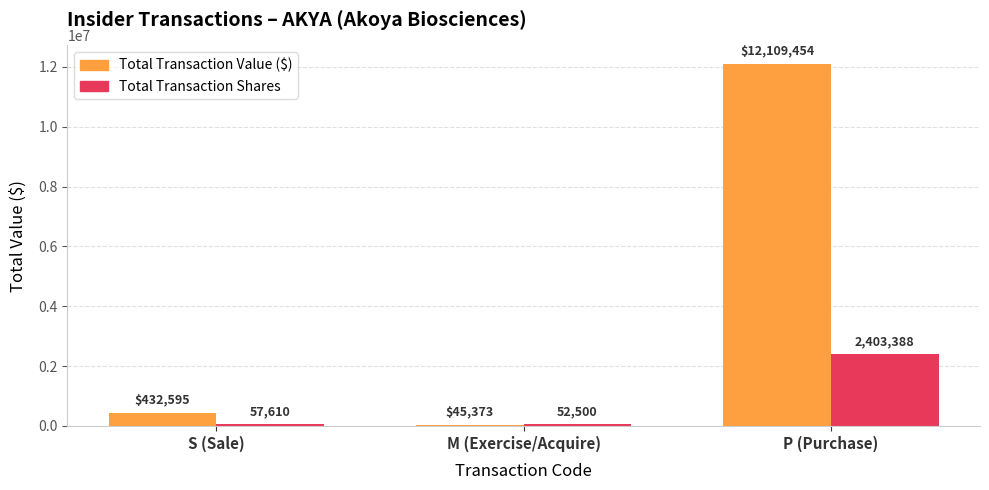

True or false: Total Transaction Value ($) has a value of 12109454 at P (Purchase).

True